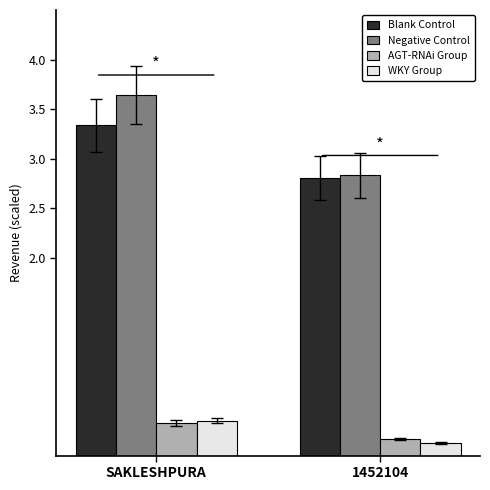

At how many categories does at least one series exceed 1?

2